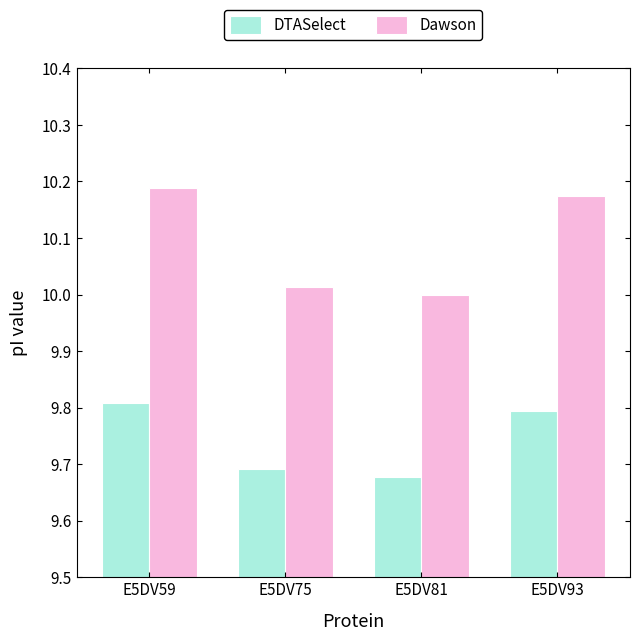

Which series has the largest total across all categories?

Dawson